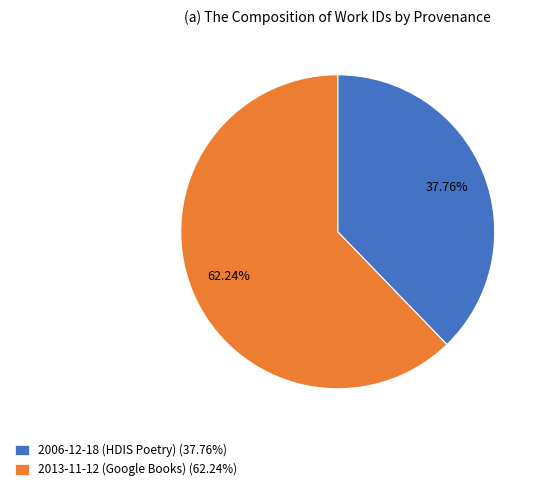

What percentage is NOT represented by 2013-11-12 (Google Books)?

37.8%